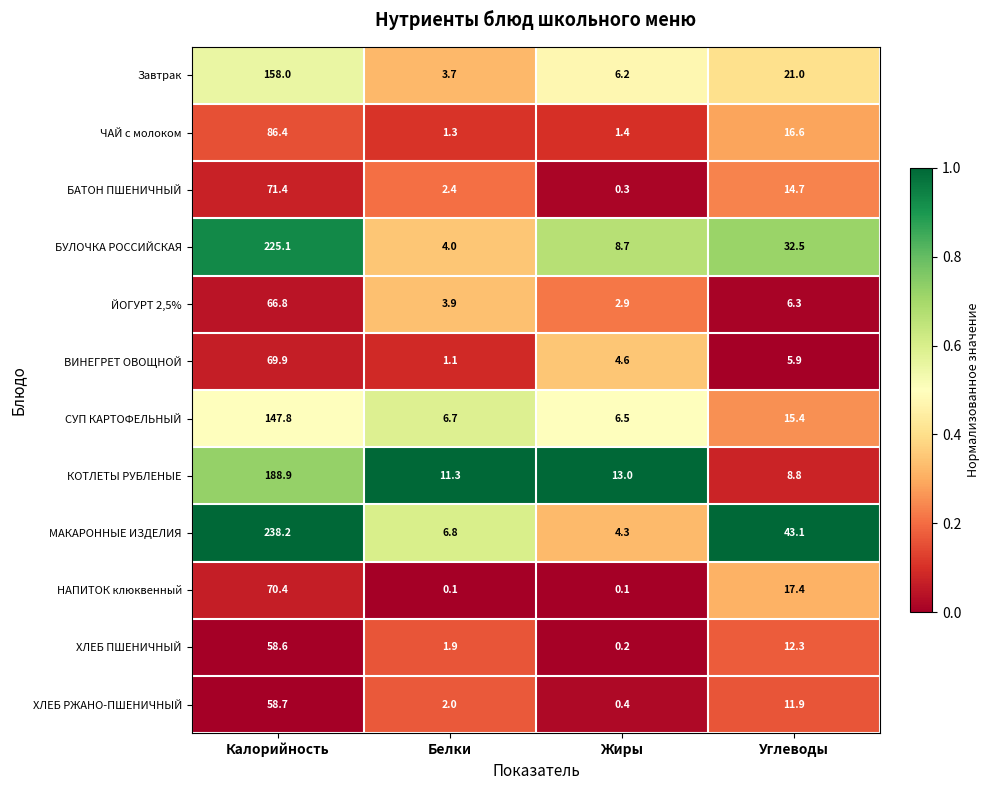

Is the value of НАПИТОК клюквенный at Калорийность greater than the value of ВИНЕГРЕТ ОВОЩНОЙ at Белки?

Yes